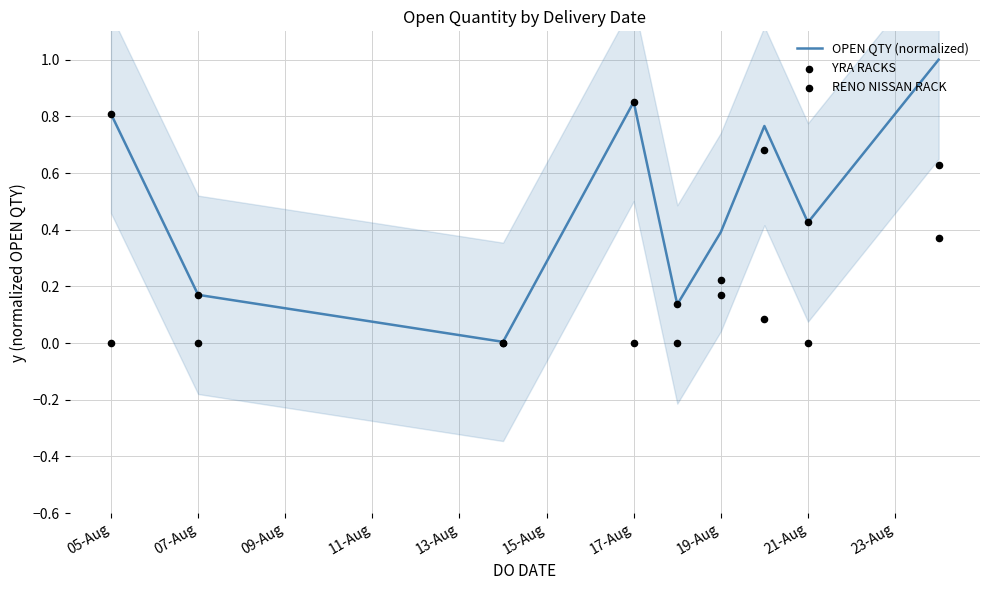

Which series contains the highest Y value?

OPEN QTY (normalized)